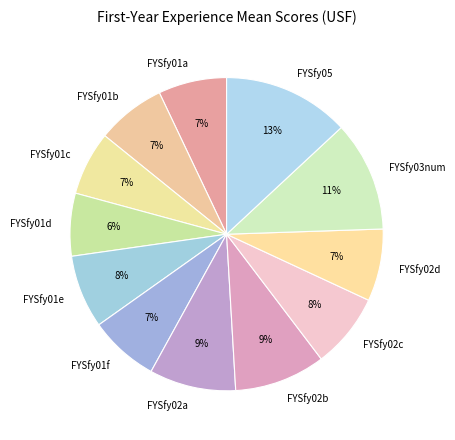

Is it true that FYSfy02b is 9% of the pie?

True